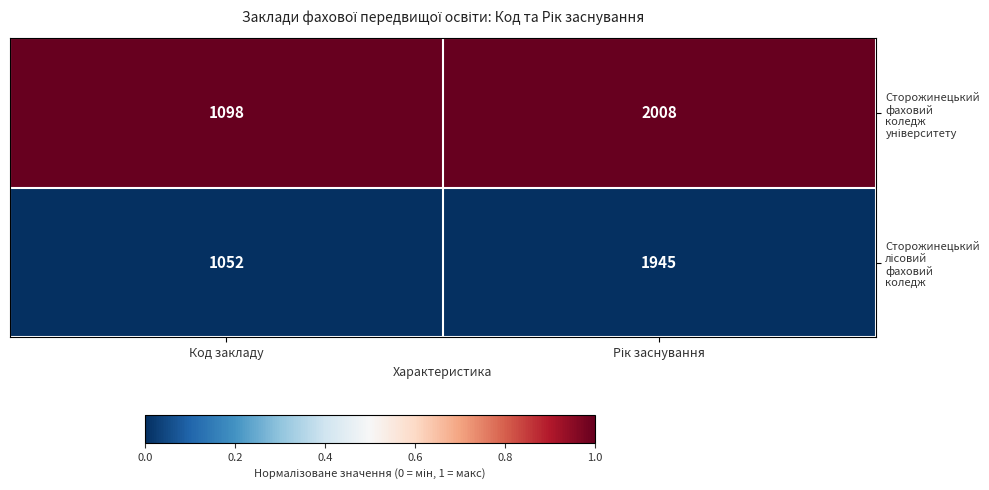

What is the maximum value shown in the chart?

2008